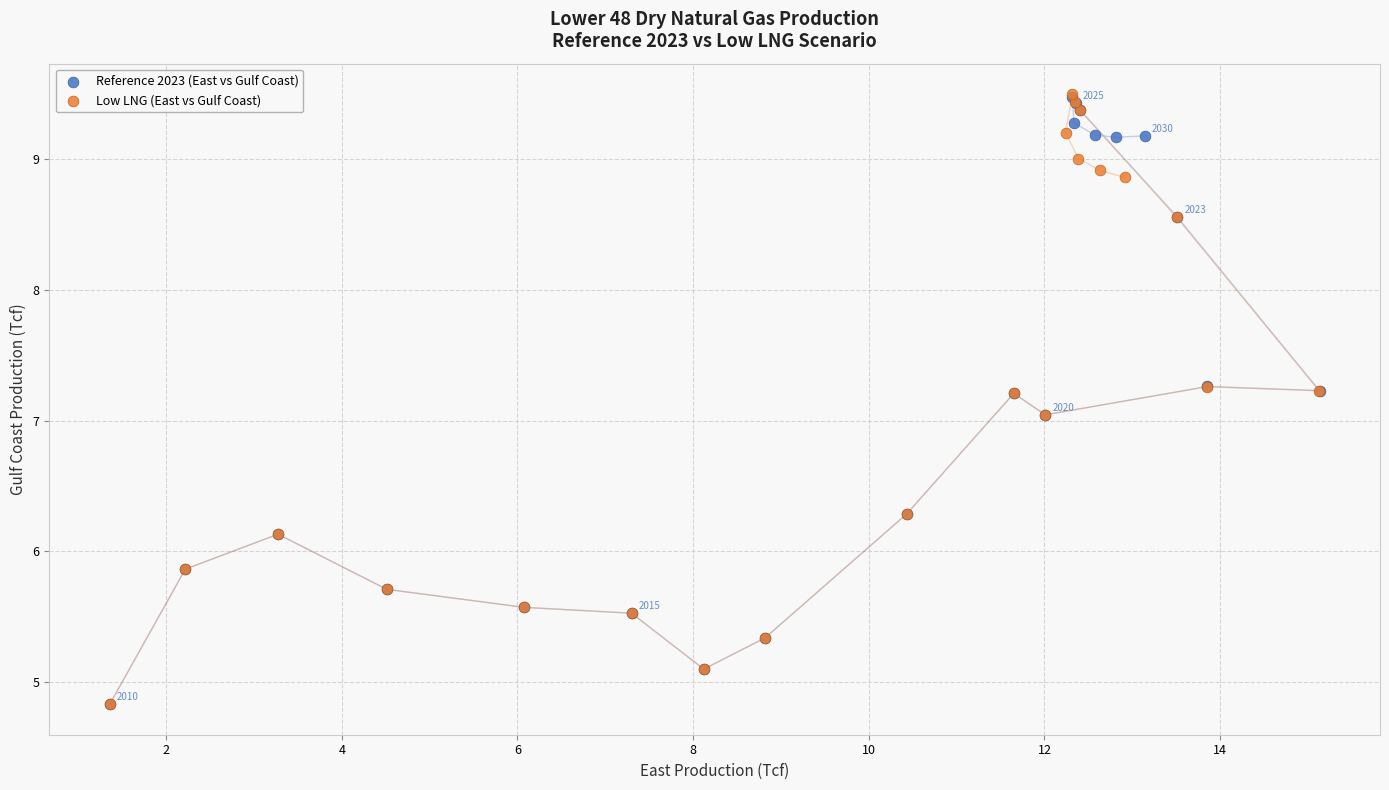

Which series has the largest Y range (max minus min)?

Low LNG (East vs Gulf Coast)